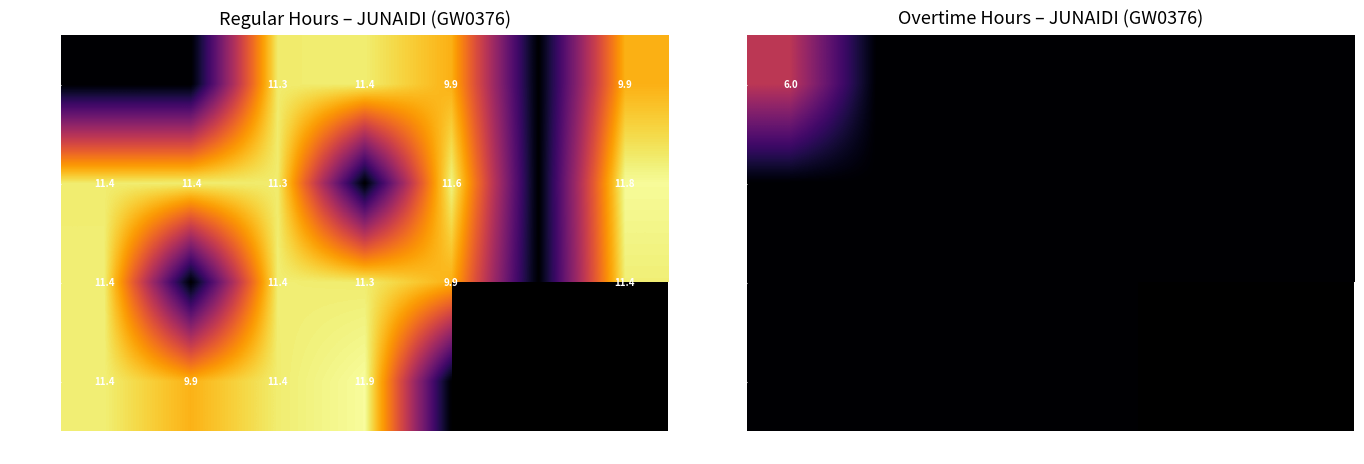

Which label corresponds to the largest value in the chart?

Sun